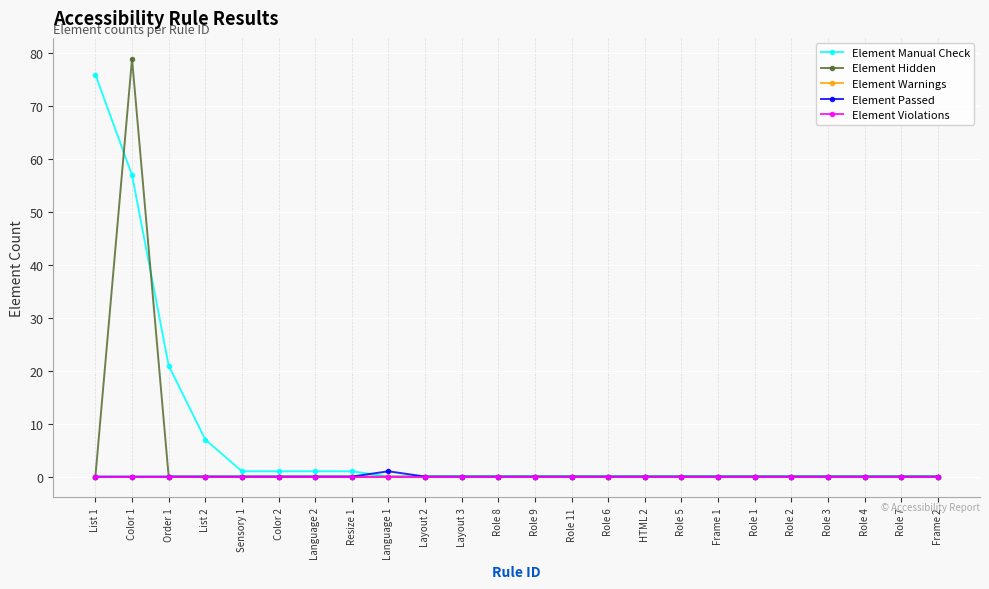

Does the chart have visible grid lines?

Yes